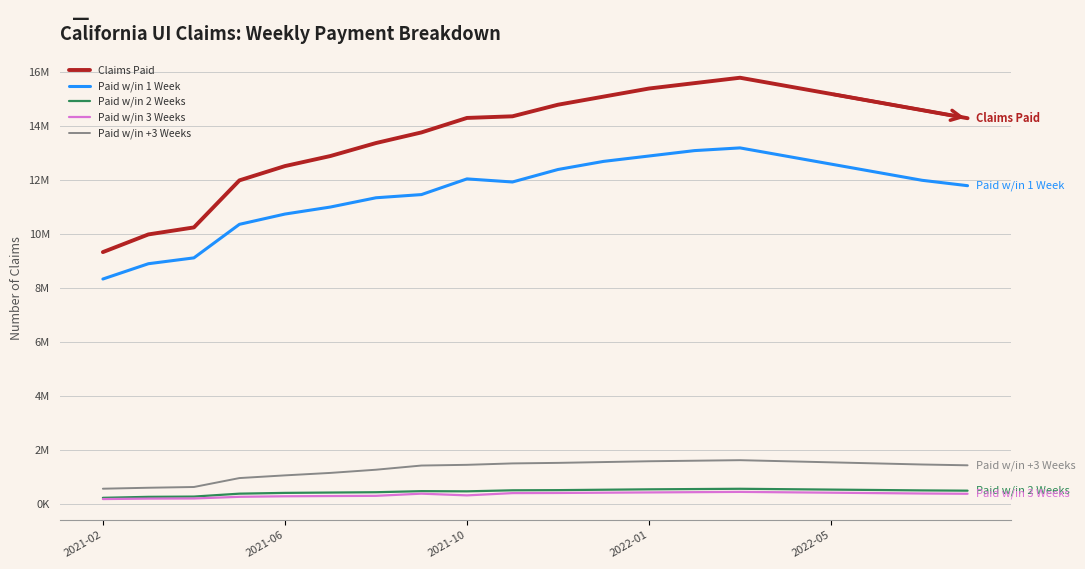

What is the average value of the Claims Paid series?

13702329